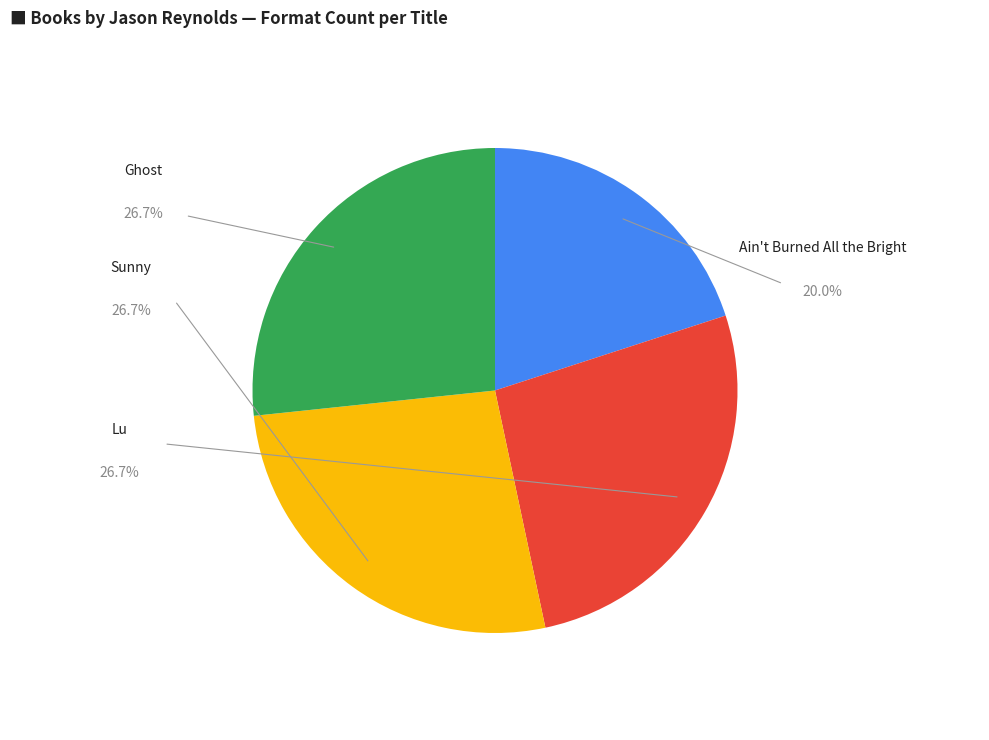

How many segments does this pie chart have?

4